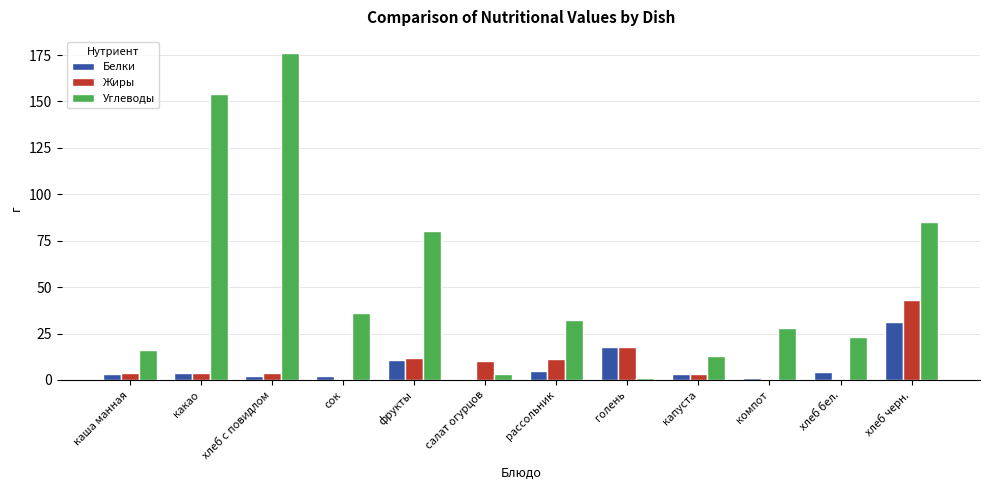

Is the value of Белки at хлеб бел. greater than the value of Жиры at компот?

Yes